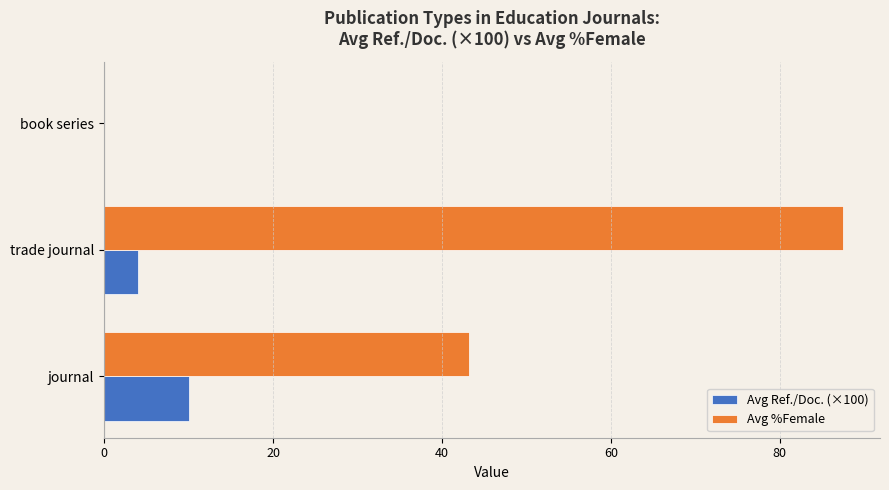

What are all the series names shown in the legend?

Avg Ref./Doc. (×100), Avg %Female